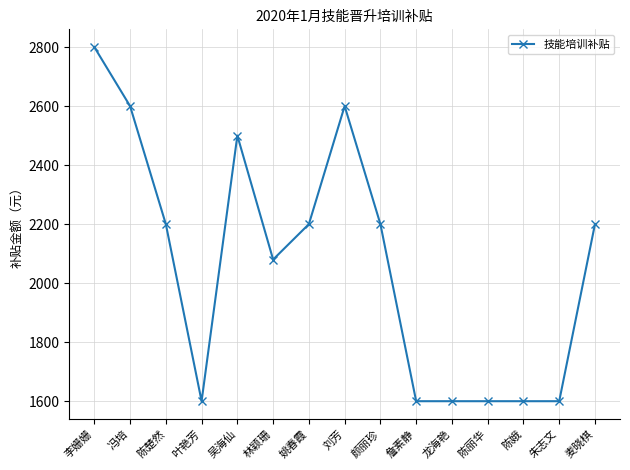

Where is the first local maximum?

吴海仙